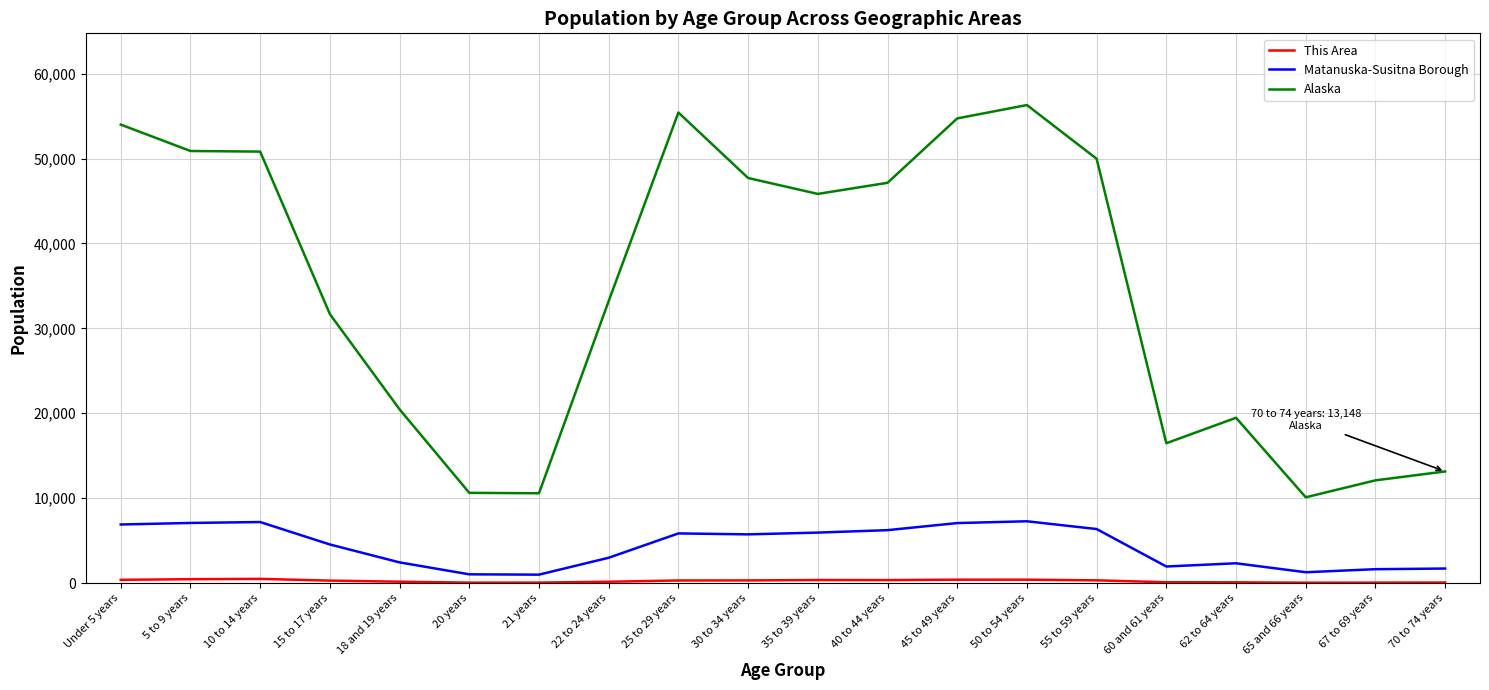

At how many categories does at least one series exceed 36379?

10